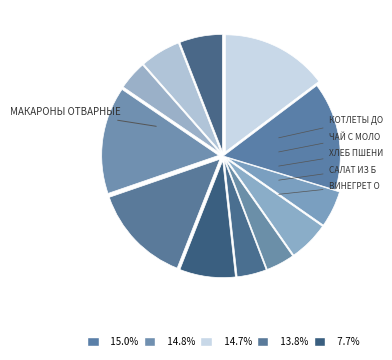

How many slices are in this pie chart?

12